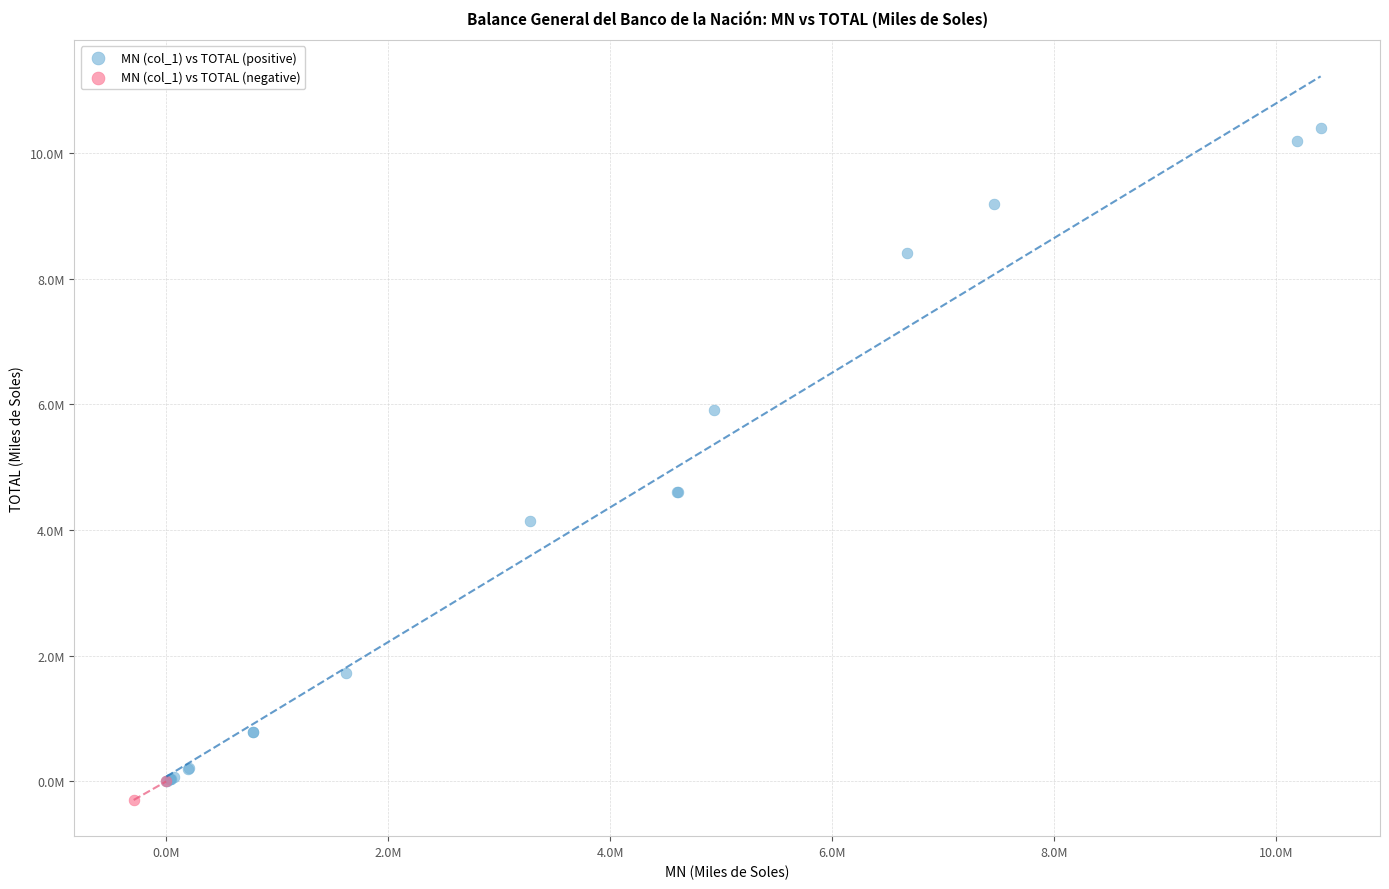

Which series contains the lowest Y value?

MN (col_1) vs TOTAL (negative)